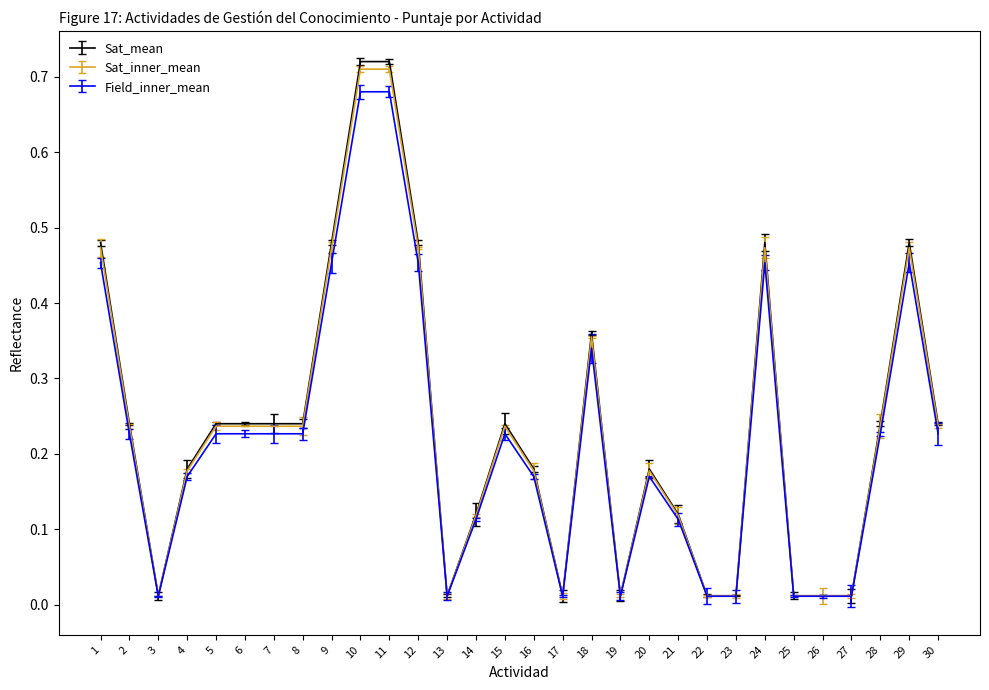

Between 2 and 9, which series saw the biggest shift?

Sat_mean